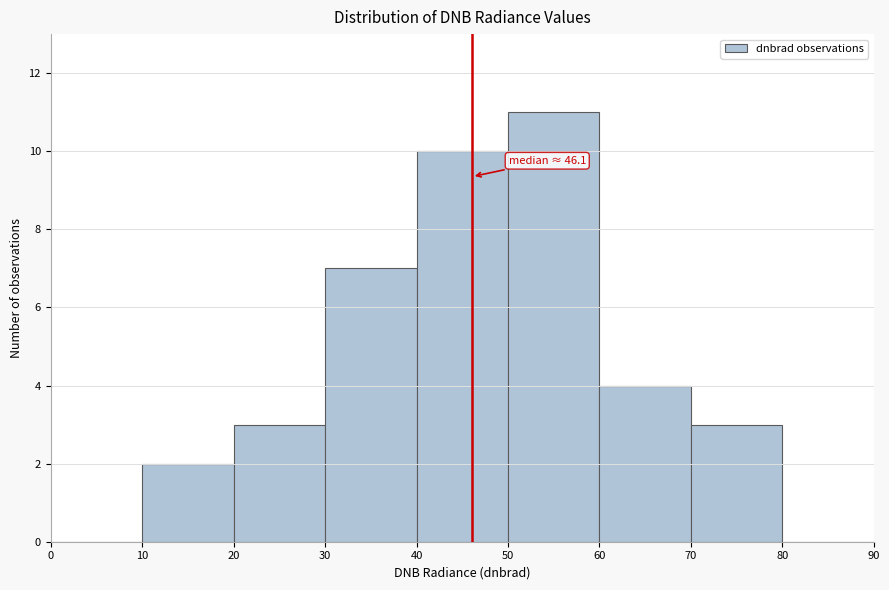

Which range on the x-axis has the tallest bar?

50 to 60